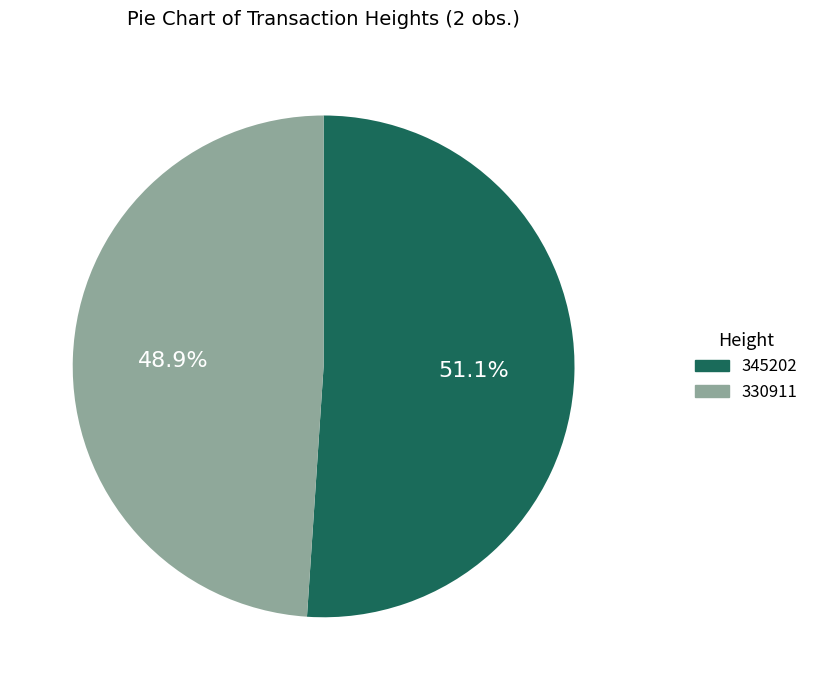

Is there any slice that represents more than half of the pie?

Yes